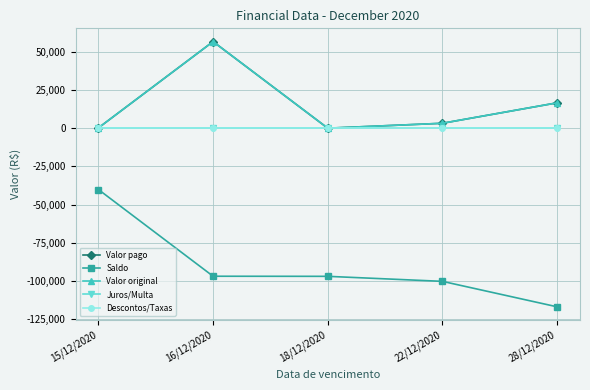

Does the chart have visible grid lines?

Yes